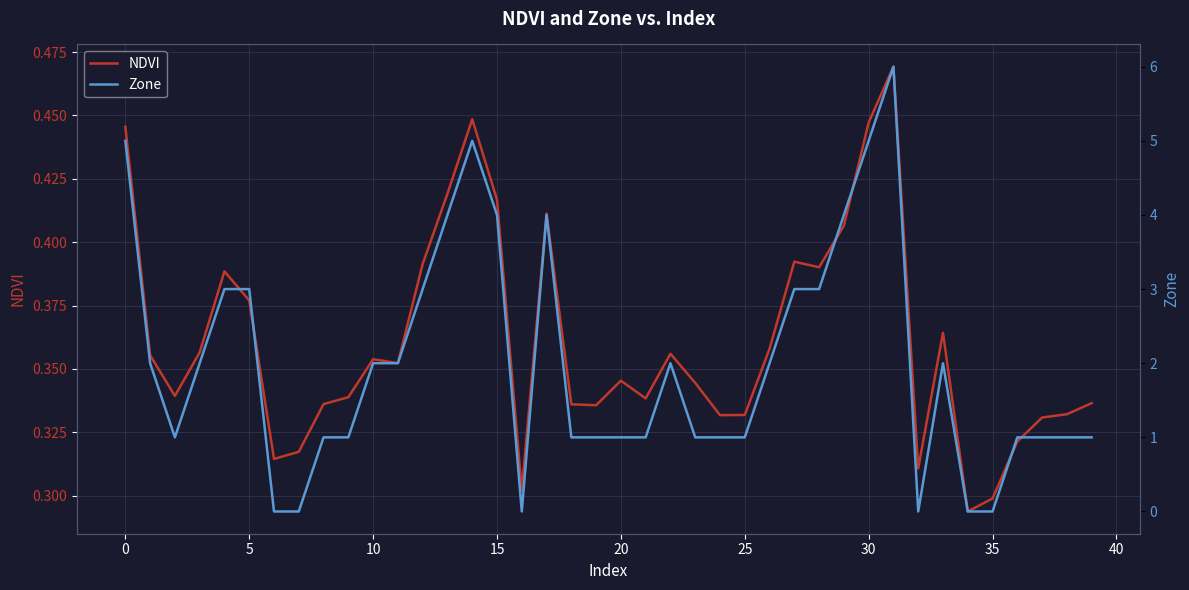

Reading left to right, transcribe all the data shown in this chart.

NDVI: 0.4	0.4	0.3	0.4	0.4	0.4	0.3	0.3	0.3	0.3	0.4	0.4	0.4	0.4	0.4	0.4	0.3	0.4	0.3	0.3	0.3	0.3	0.4	0.3	0.3	0.3	0.4	0.4	0.4	0.4	0.4	0.5	0.3	0.4	0.3	0.3	0.3	0.3	0.3	0.3
Zone: 5.0	2.0	1.0	2.0	3.0	3.0	0.0	0.0	1.0	1.0	2.0	2.0	3.0	4.0	5.0	4.0	0.0	4.0	1.0	1.0	1.0	1.0	2.0	1.0	1.0	1.0	2.0	3.0	3.0	4.0	5.0	6.0	0.0	2.0	0.0	0.0	1.0	1.0	1.0	1.0